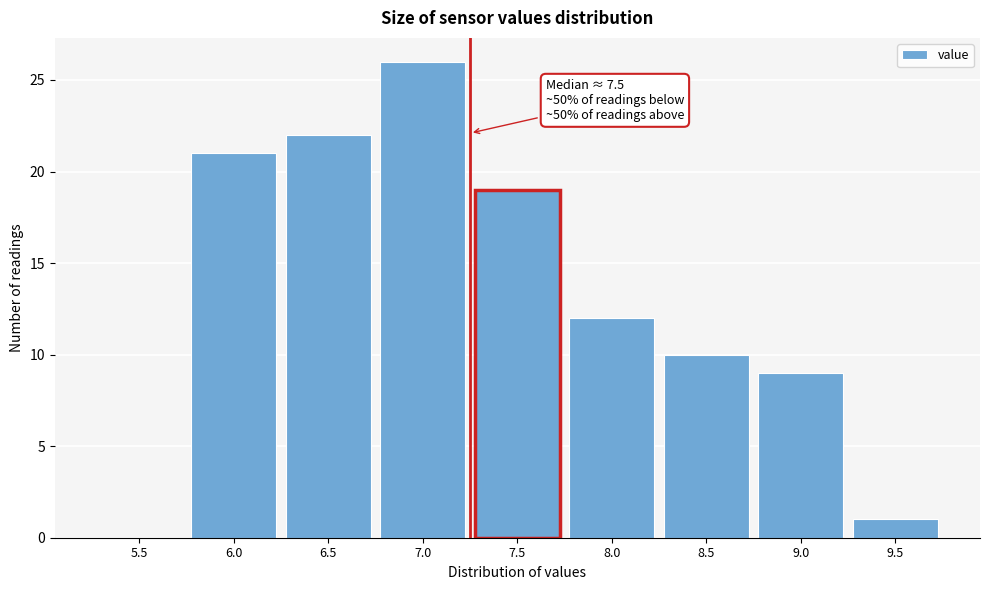

Reading left to right, what are all the values shown in this chart?

5.5=0	6.0=21	6.5=22	7.0=26	7.5=19	8.0=12	8.5=10	9.0=9	9.5=1